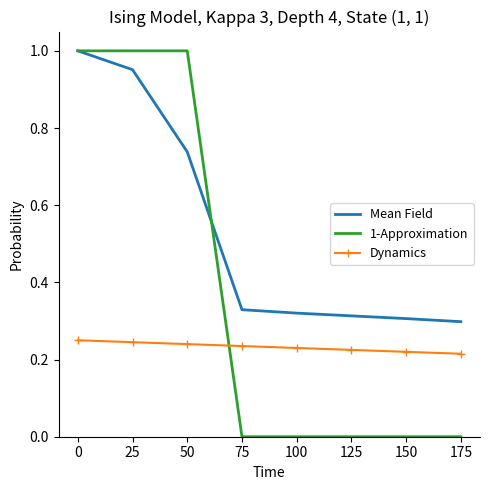

True or false: 1-Approximation has a value of 1.0 at 50.

True